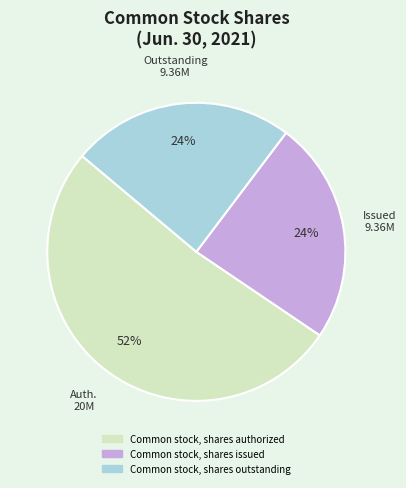

To the nearest percent, what is the average slice percentage?

33%